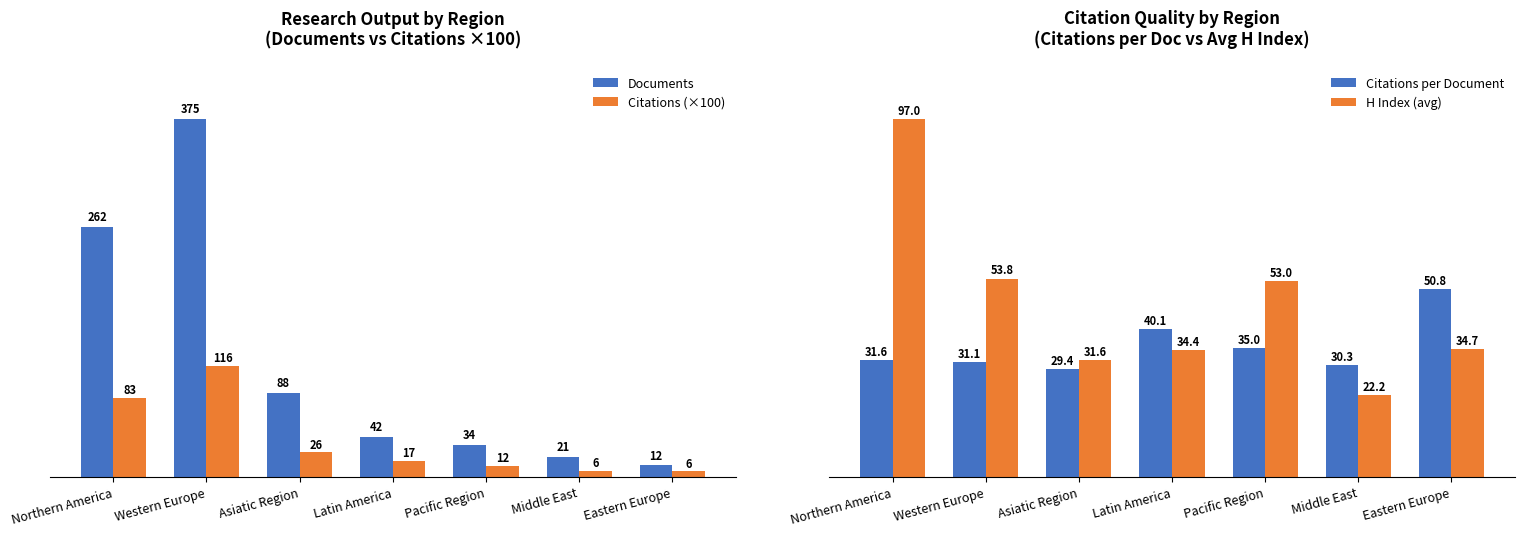

What are all the series names shown in the legend?

Documents, Citations (×100), Citations per Document, H Index (avg)